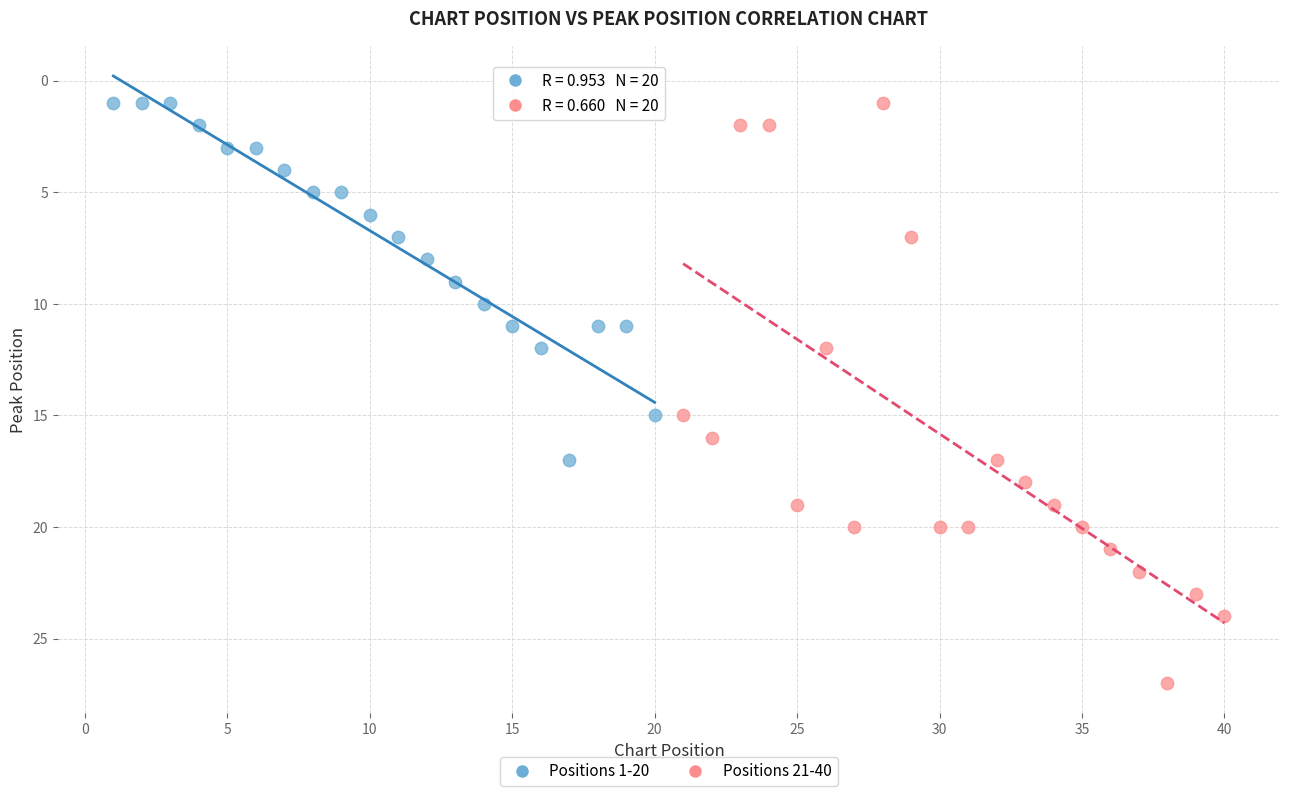

What are all the series names shown in the legend?

Positions 1-20, Positions 21-40